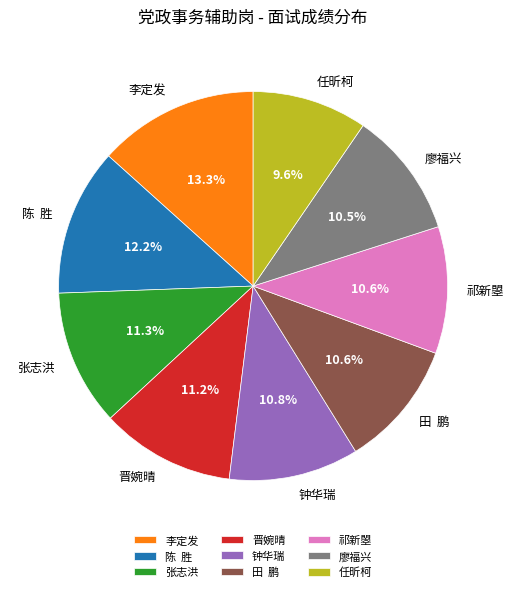

Which slice is the smallest?

任昕柯